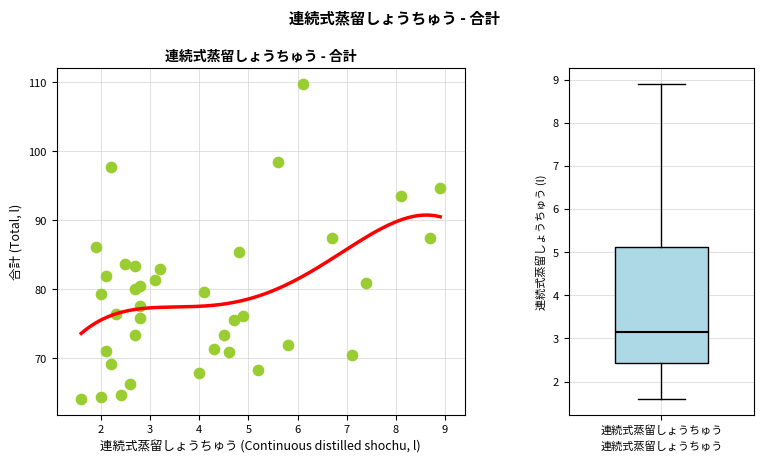

What is the range of Y values (max minus min)?

45.7